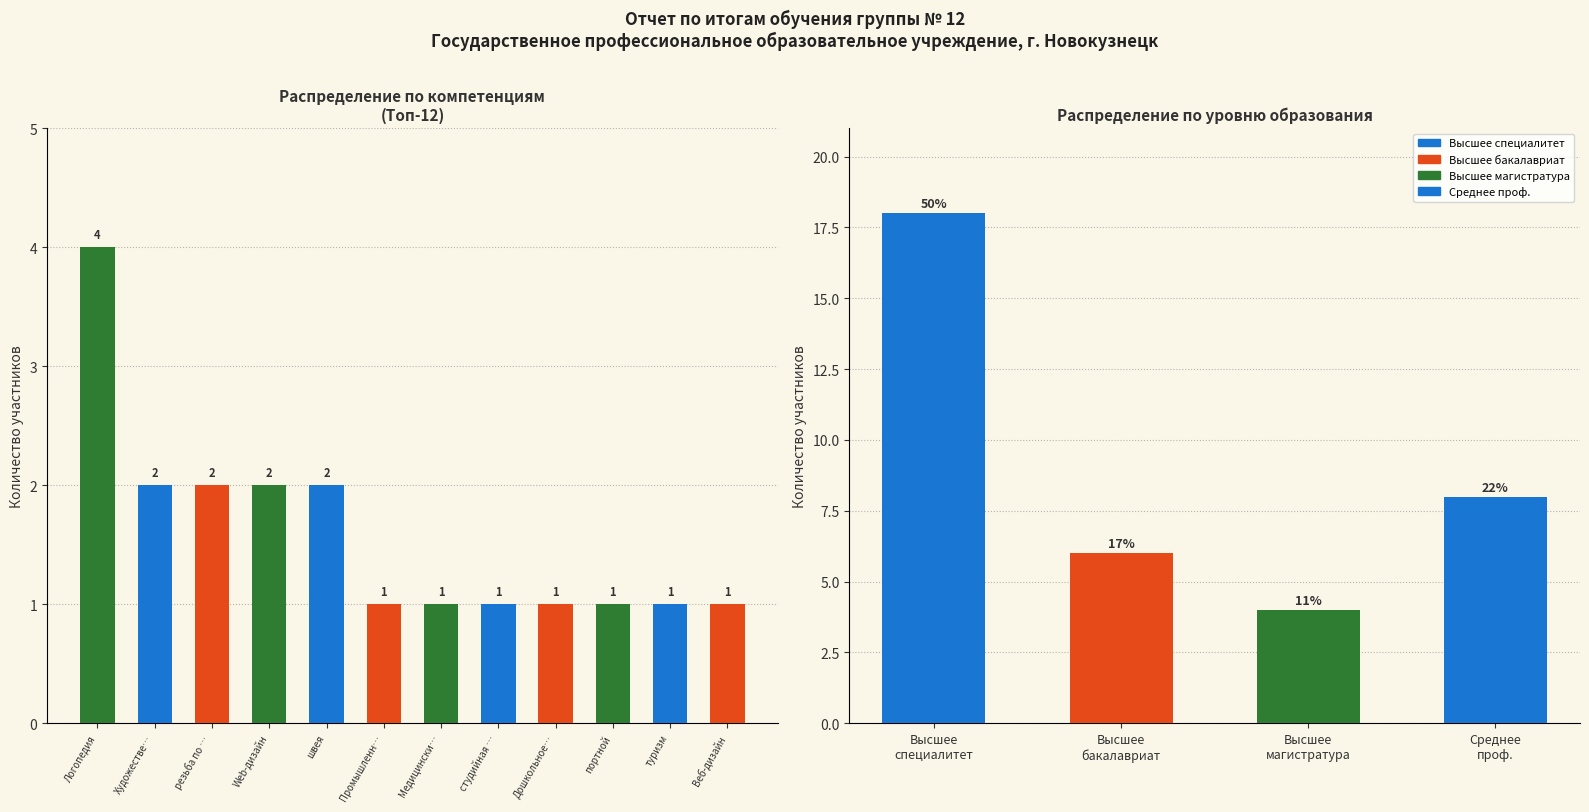

Reading left to right, extract all data points from this chart.

4	2	2	2	2	1	1	1	1	1	1	1